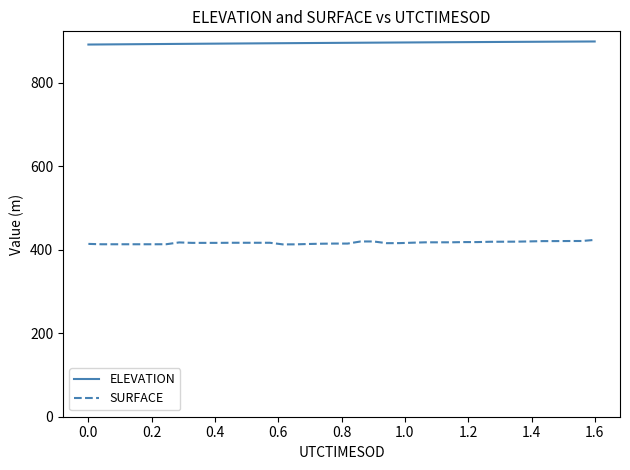

What is the greatest value displayed?

898.8